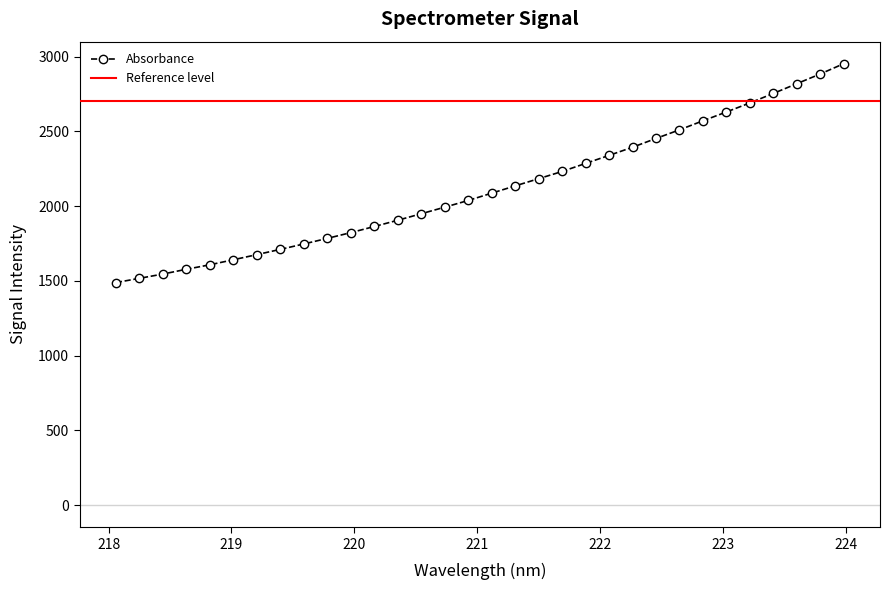

What is the change in value from 220.9264 to 221.8812?

+247.8